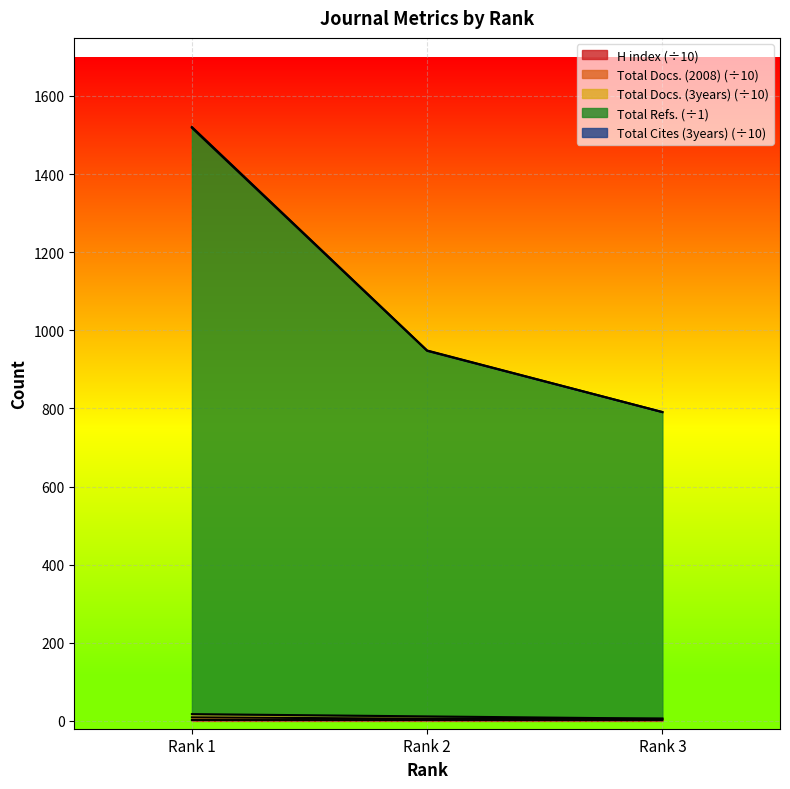

What is the approximate value of H index at Rank 2?

2.1